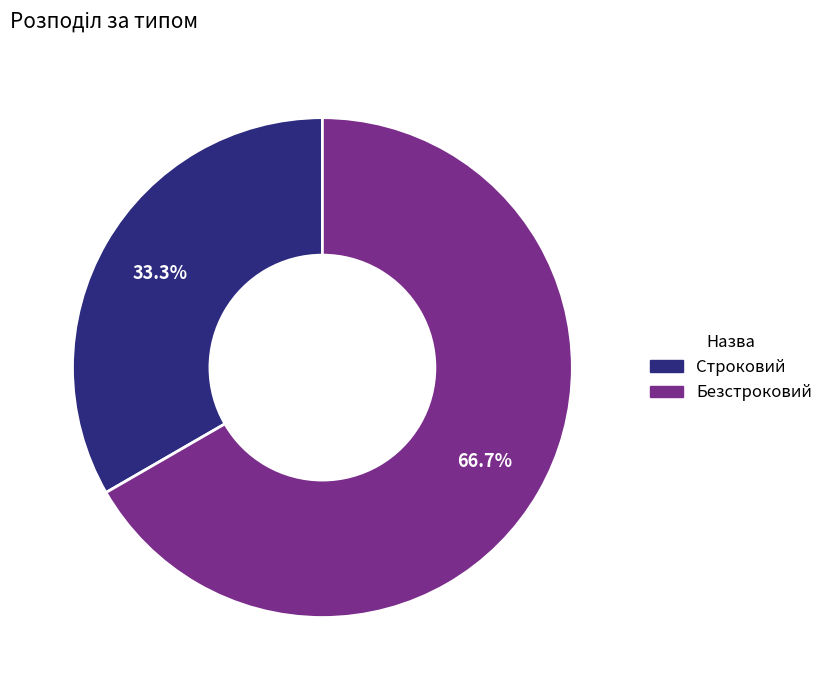

To the nearest percent, what portion does Строковий represent?

33%